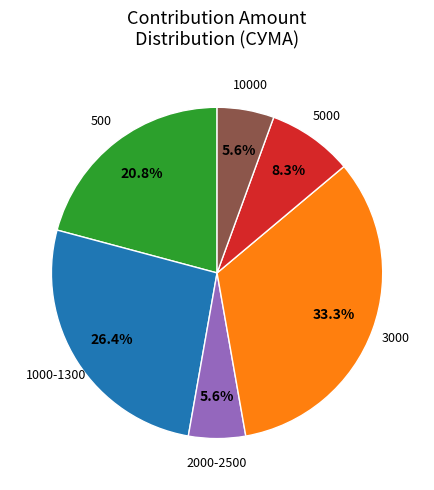

Does any single category account for the majority?

No